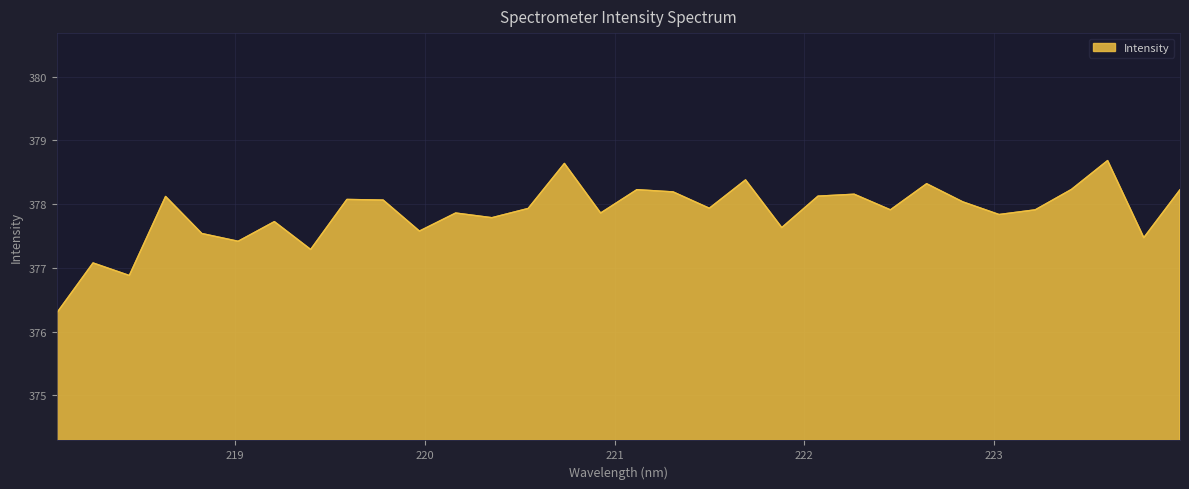

Does the chart have visible grid lines?

Yes